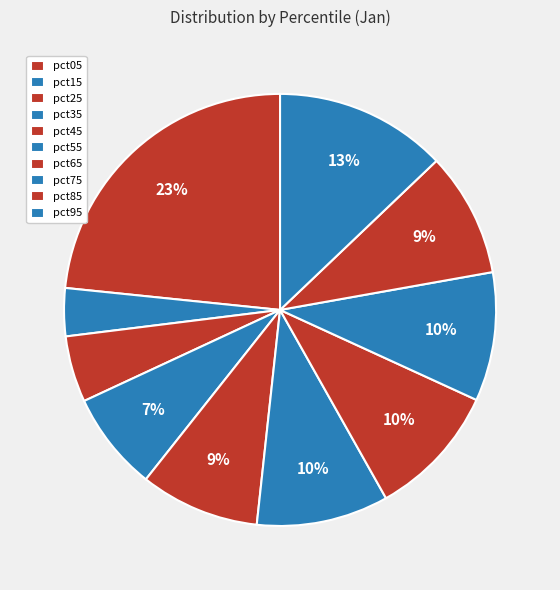

Which slice is the smallest?

pct15